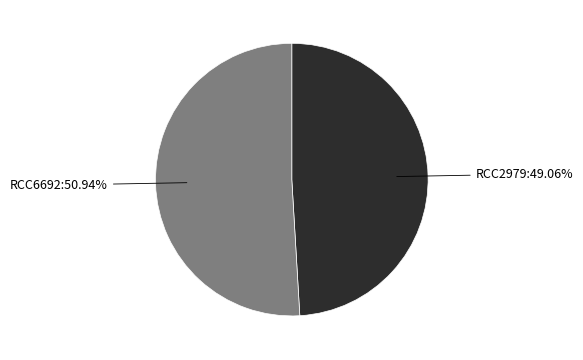

To the nearest percent, what percentage of the pie is RCC6692?

51%